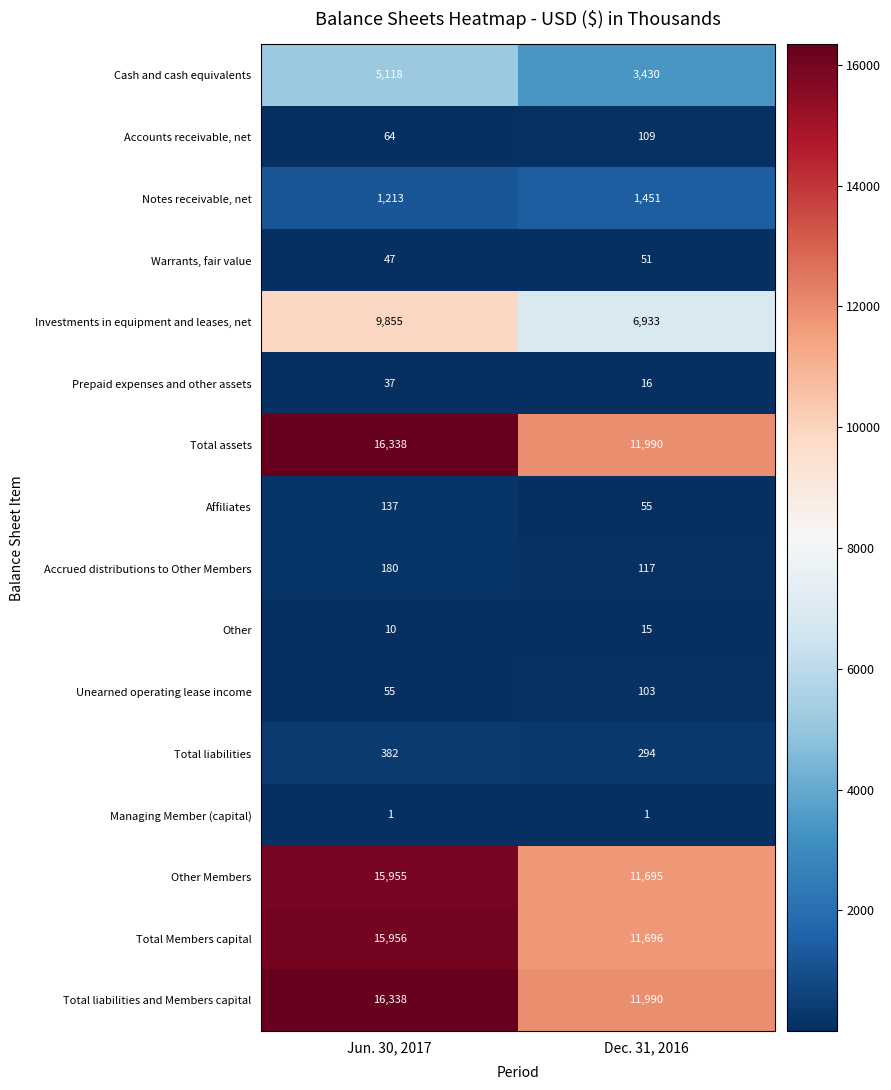

List the labels in order of Accounts receivable, net value, largest first.

Dec. 31, 2016, Jun. 30, 2017